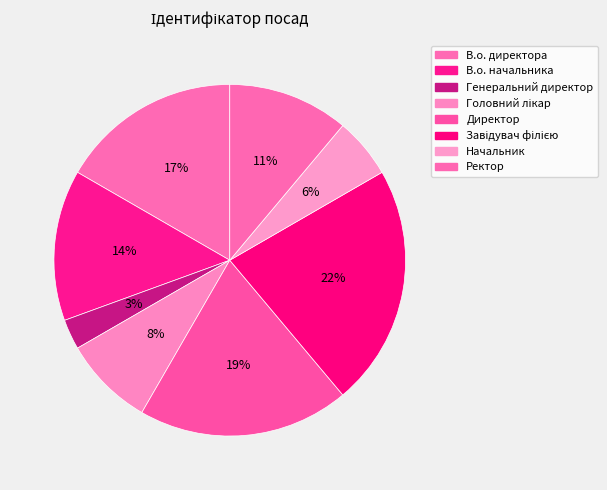

To the nearest percent, what is the combined percentage of Головний лікар and В.о. директора?

25%